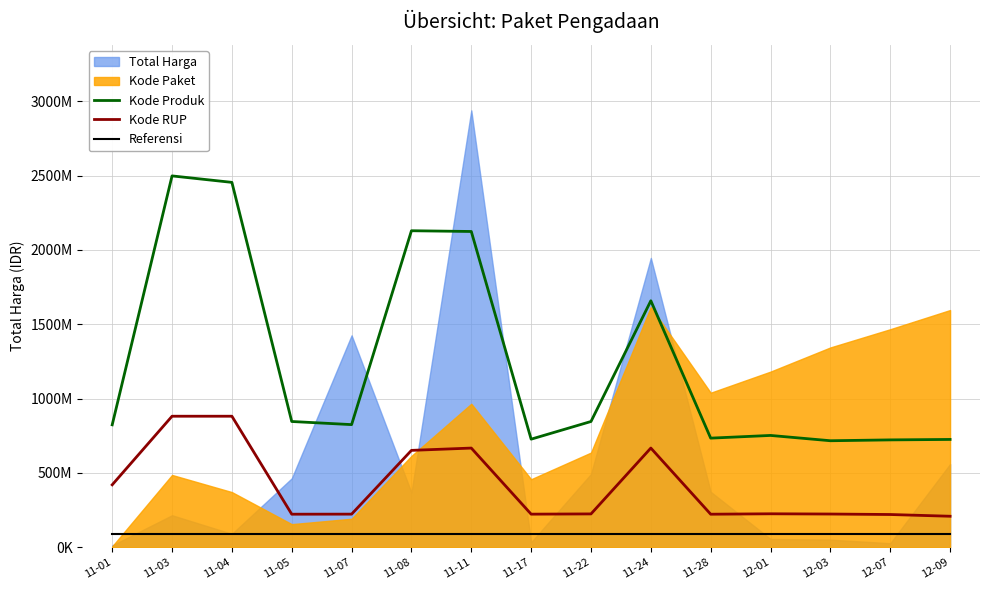

Between 11-07 and 12-07, which is larger?

11-07